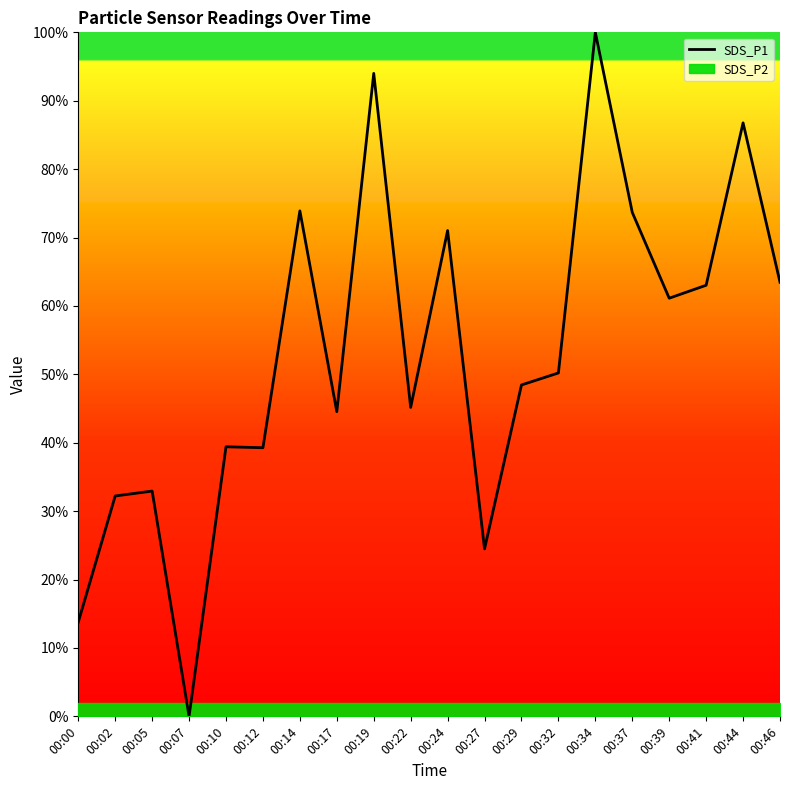

What is the change in value from 00:22 to 00:27?

-20.7